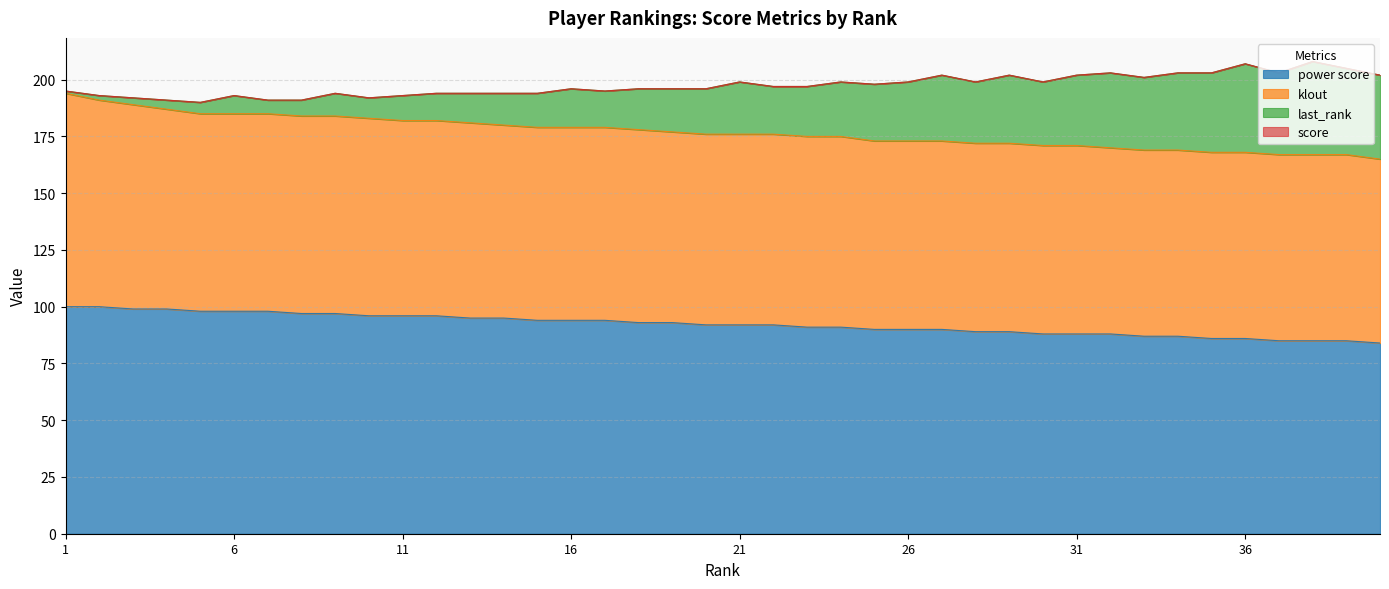

What is the sum of the power score values at 21 and 9?

189